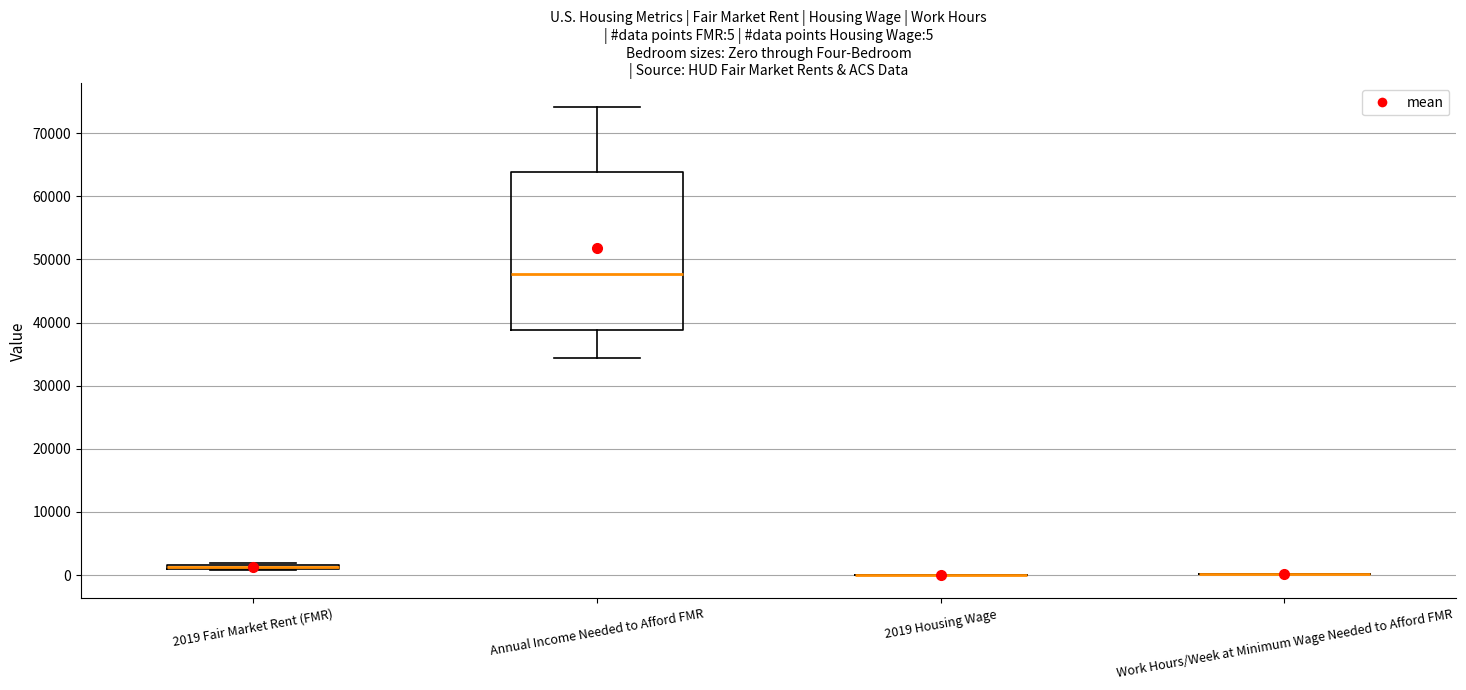

Which box is the tallest, from its lower edge to its upper edge?

Annual Income Needed to Afford FMR